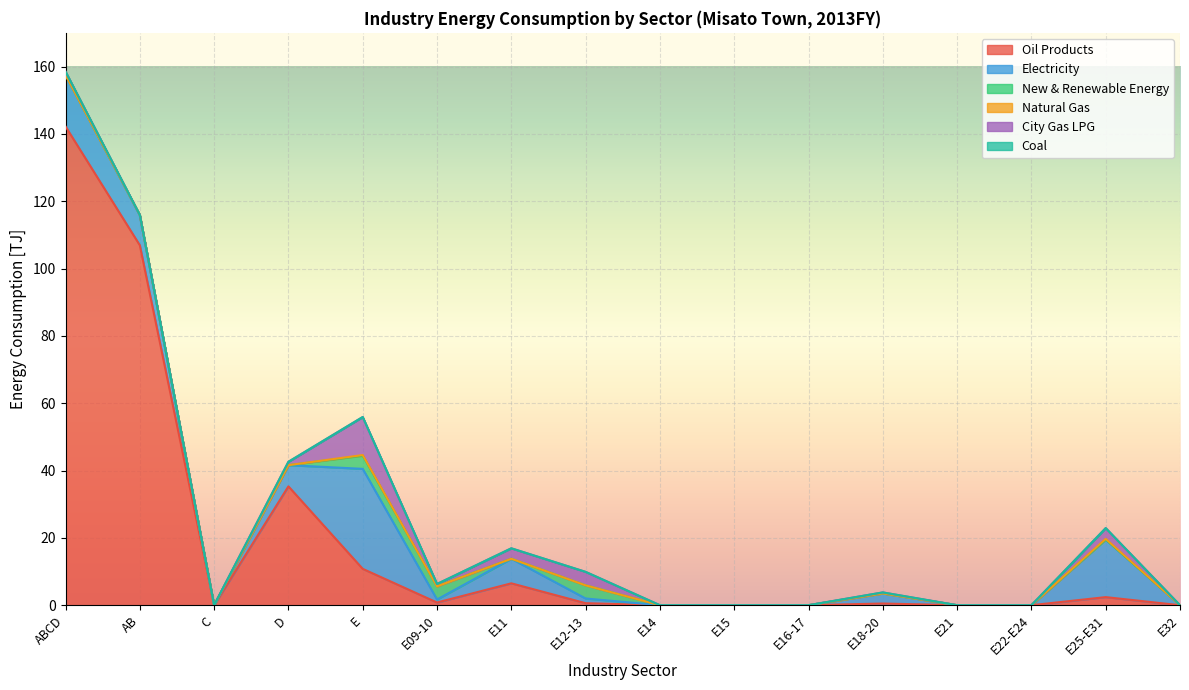

True or false: Oil Products has a value of 2.4 at E25-E31.

True